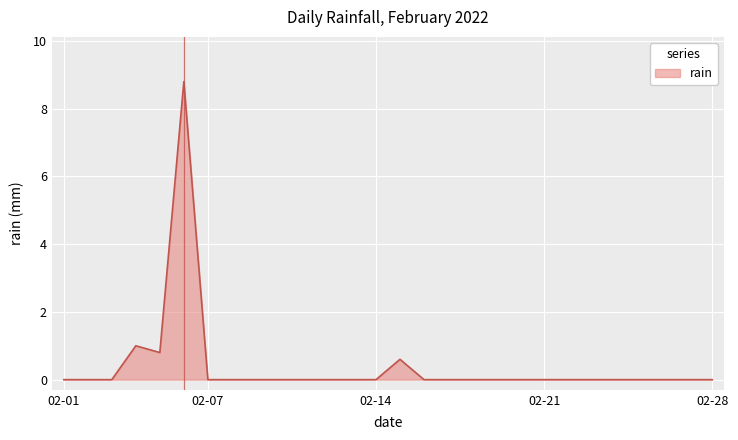

What is the greatest value displayed?

8.8